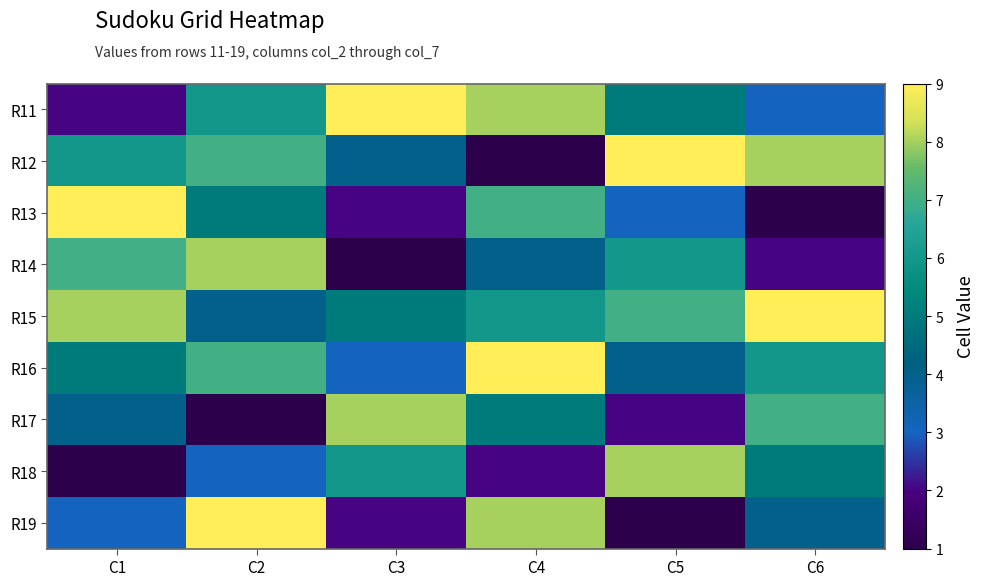

Count the number of categories in the chart.

6